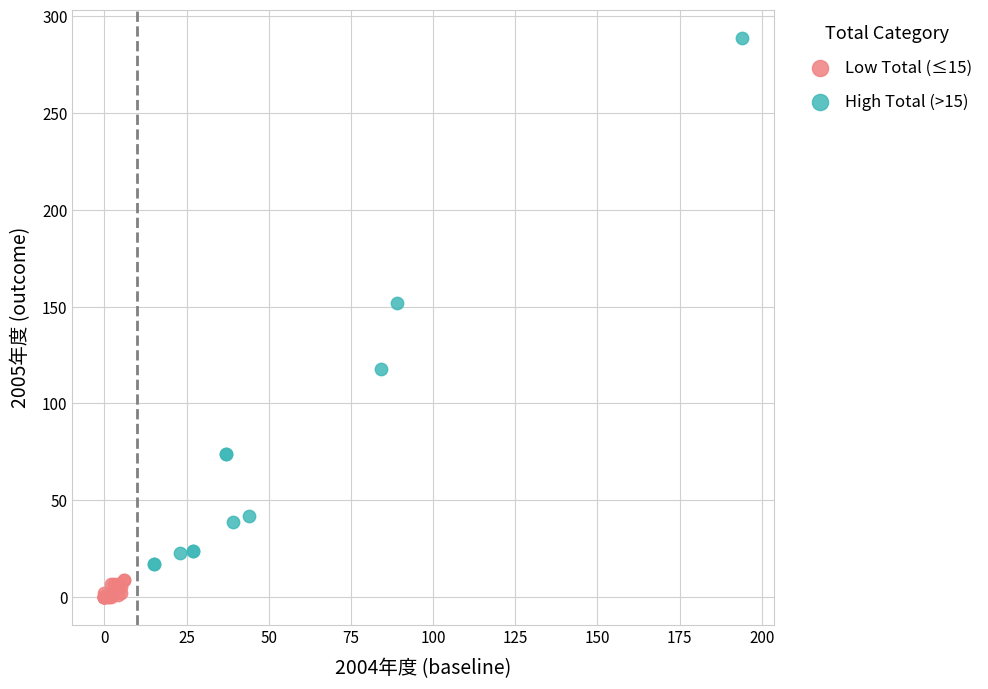

Which series has the widest spread of Y values?

High Total (>15)